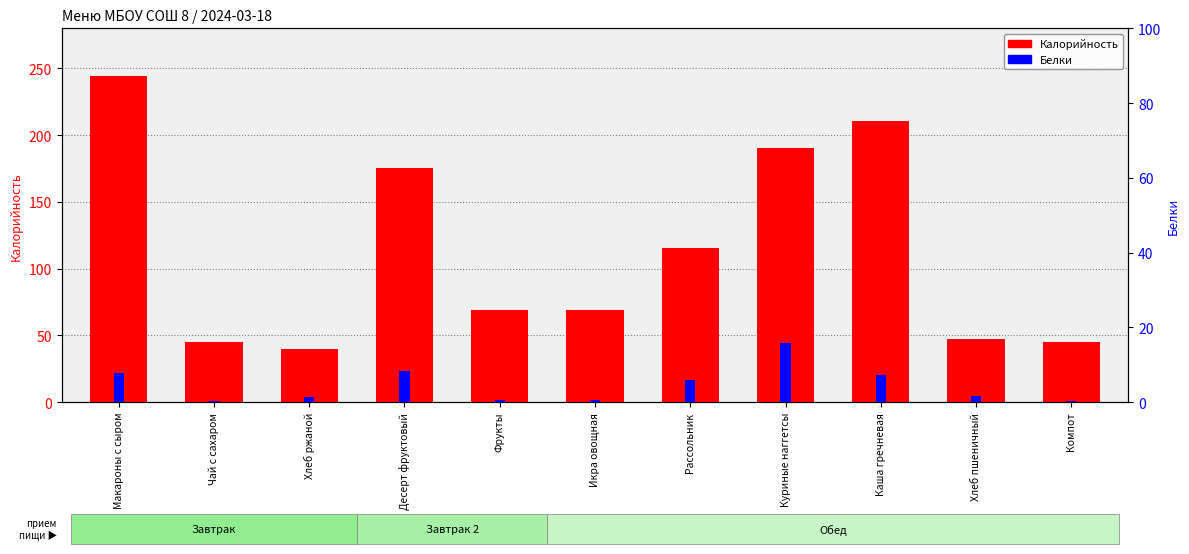

What is the maximum value for Калорийность?

244.6